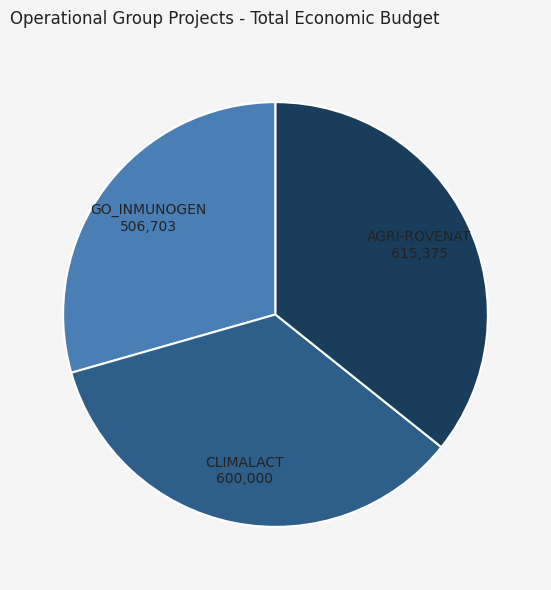

How many slices are in this pie chart?

3